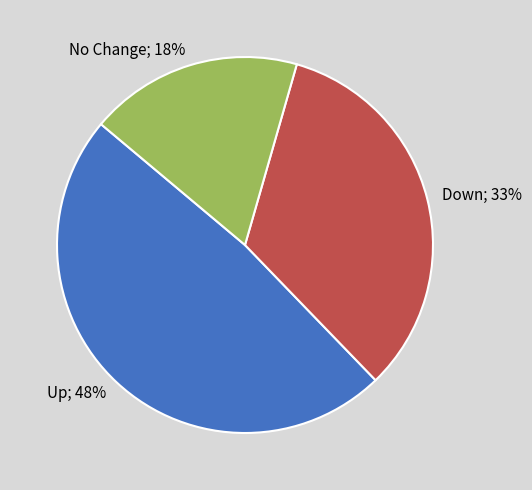

To the nearest percent, what is the difference between the largest and smallest slice percentages?

30%